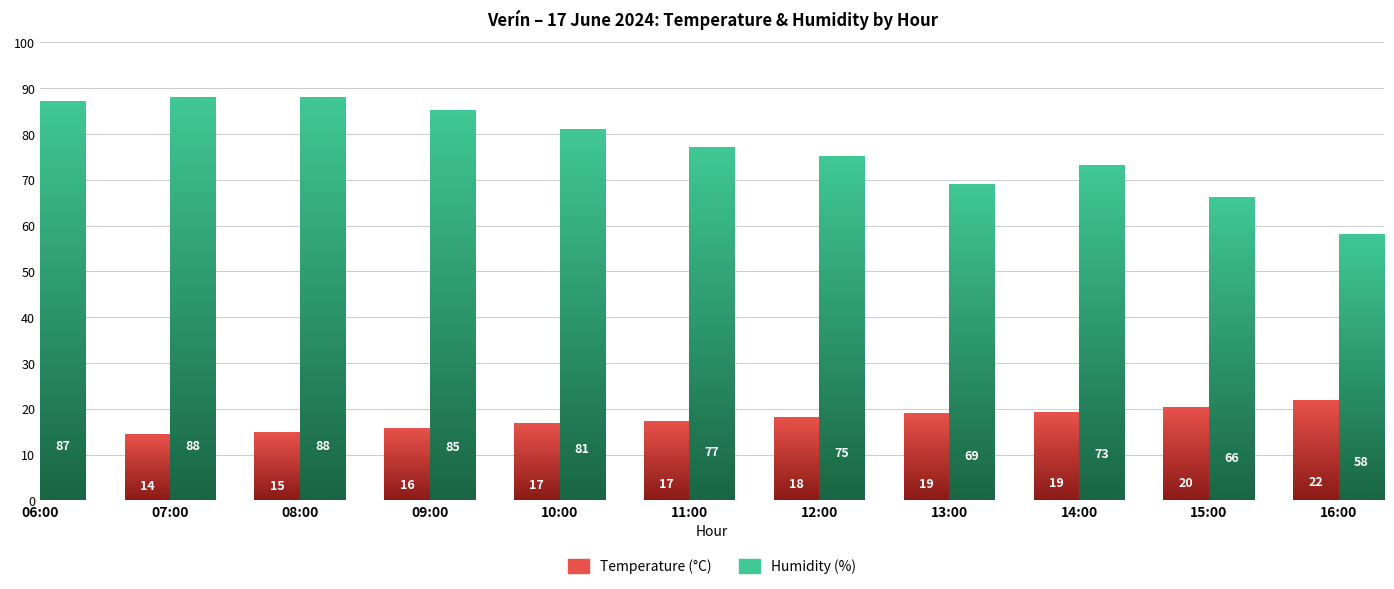

Which category has the highest value in the Temperature (°C) series?

16:00